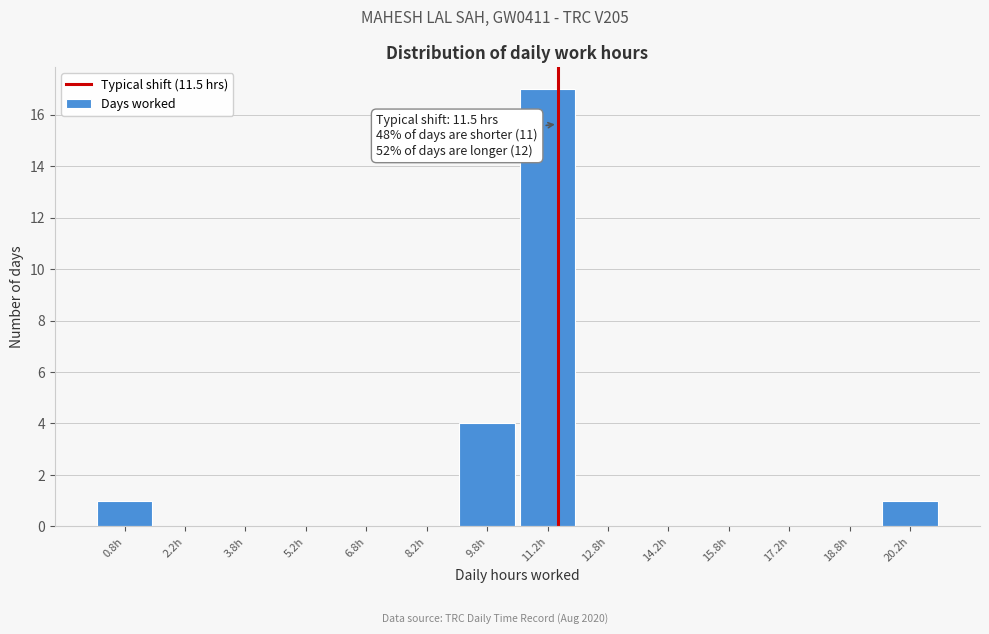

Over which range of the x-axis is the bar tallest?

10.5 to 12.0